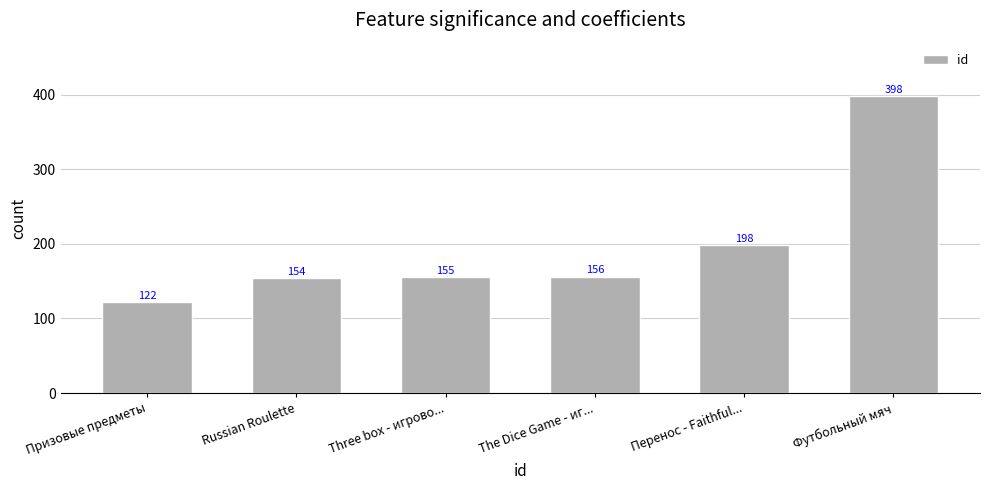

The value at Russian Roulette is 154. True or false?

True